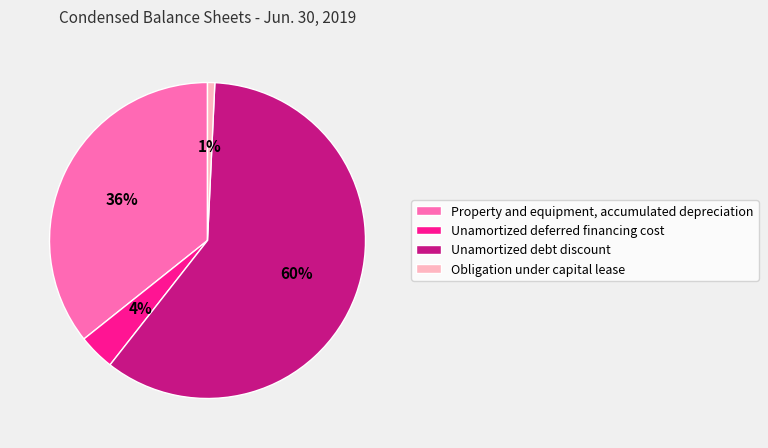

What is the largest slice in the pie chart?

Unamortized debt discount